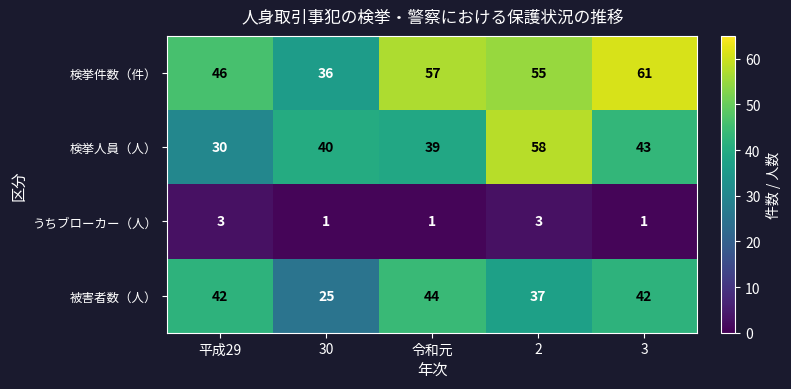

How many series are shown in this chart?

4